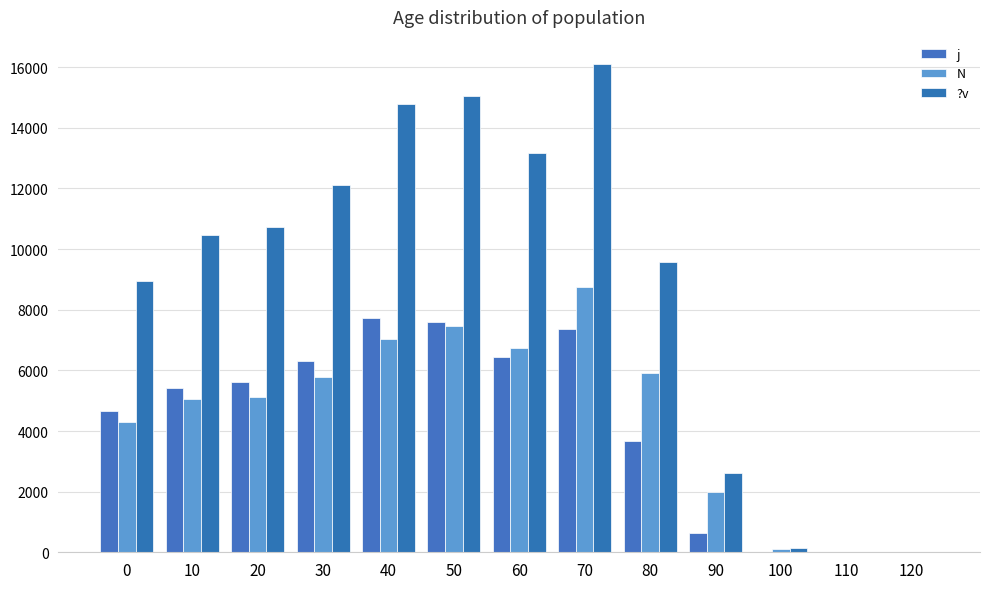

What is the average value of the N series?

4481